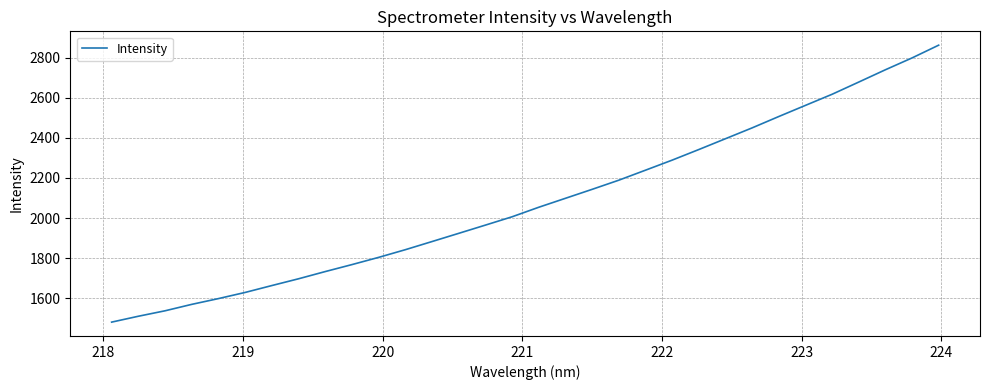

How many distinct data groups are displayed?

1